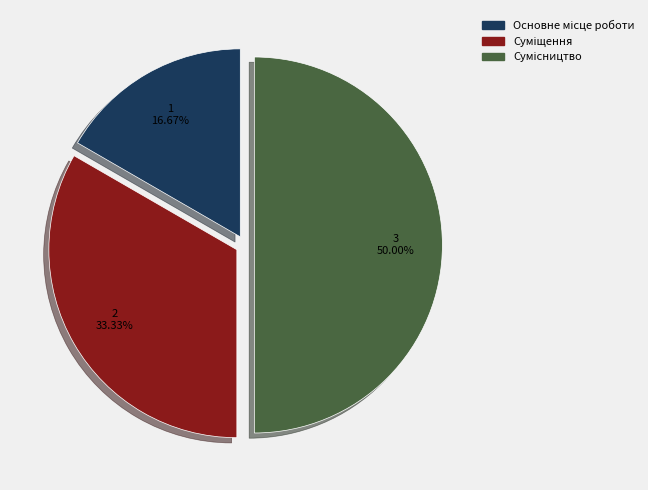

To the nearest percent, what percentage of the pie is Основне місце роботи?

17%